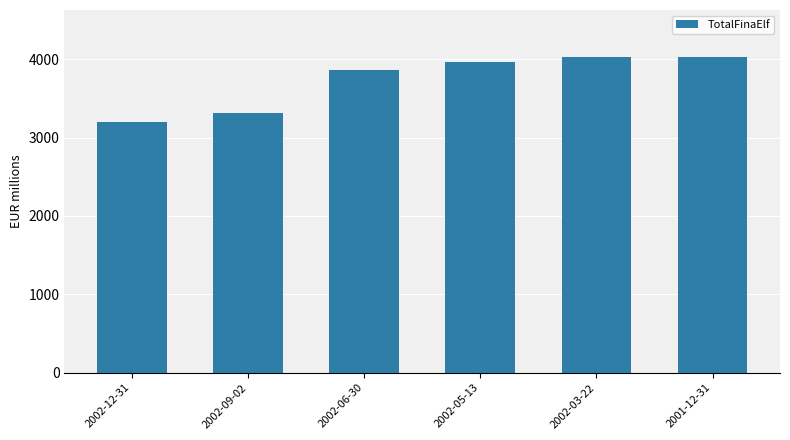

Which category has the lowest value across all series?

2002-12-31